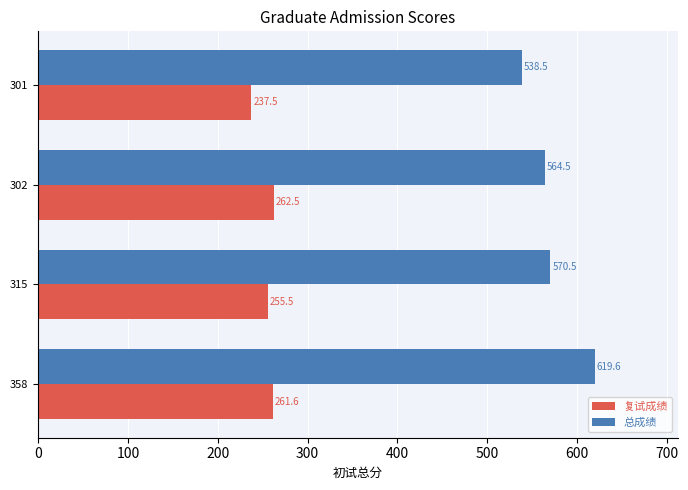

What is the difference between the 总成绩 values at 358 and 302?

55.1